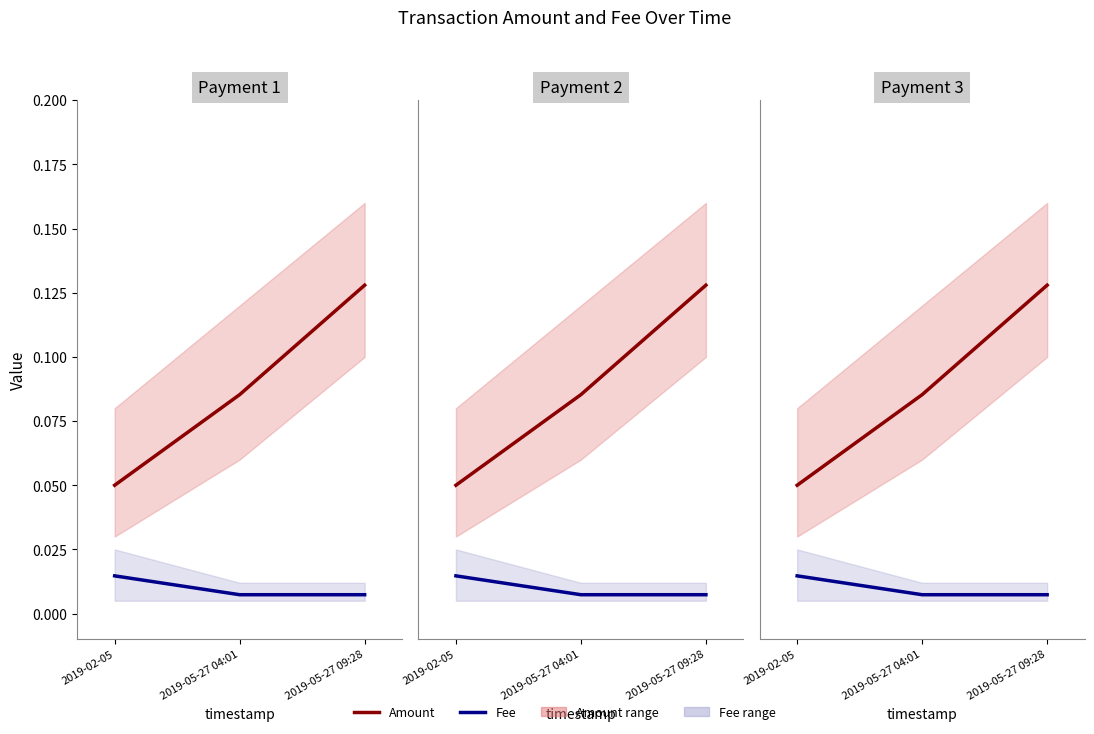

Rank the categories by Fee value from highest to lowest.

2019-02-05, 2019-05-27 04:01, 2019-05-27 09:28